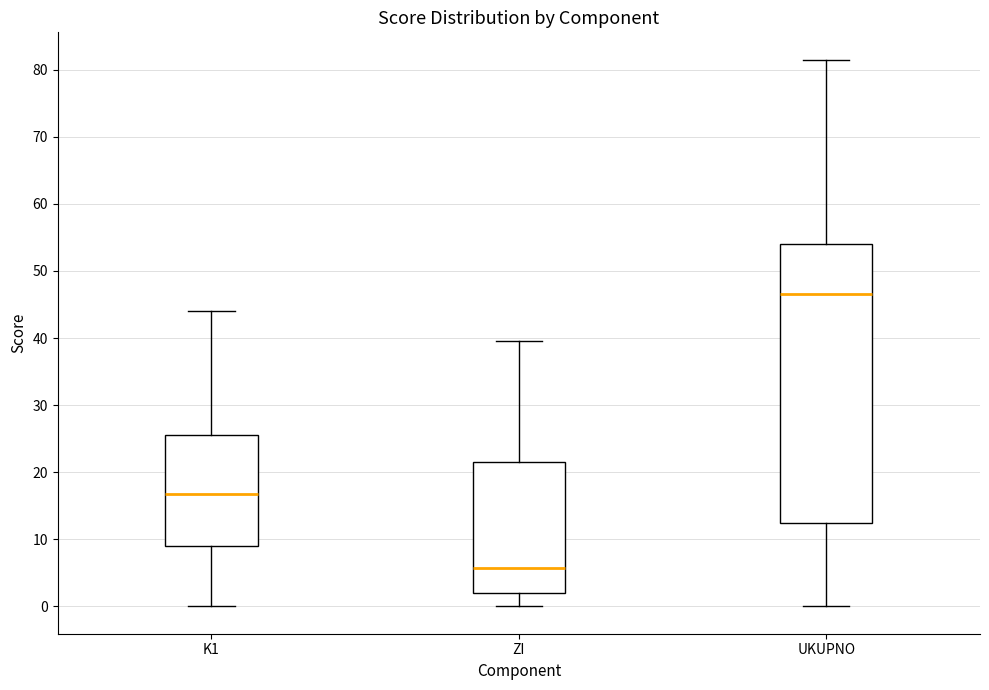

Which box has the lowest median line?

ZI